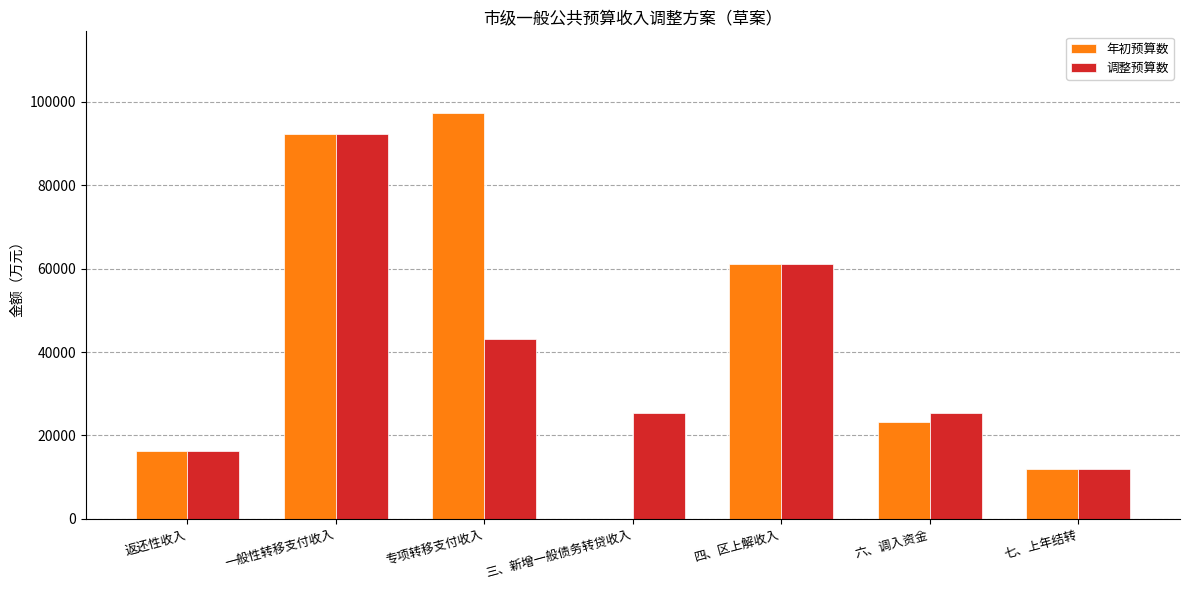

Where is 年初预算数 nearest to the value 48690?

四、区上解收入